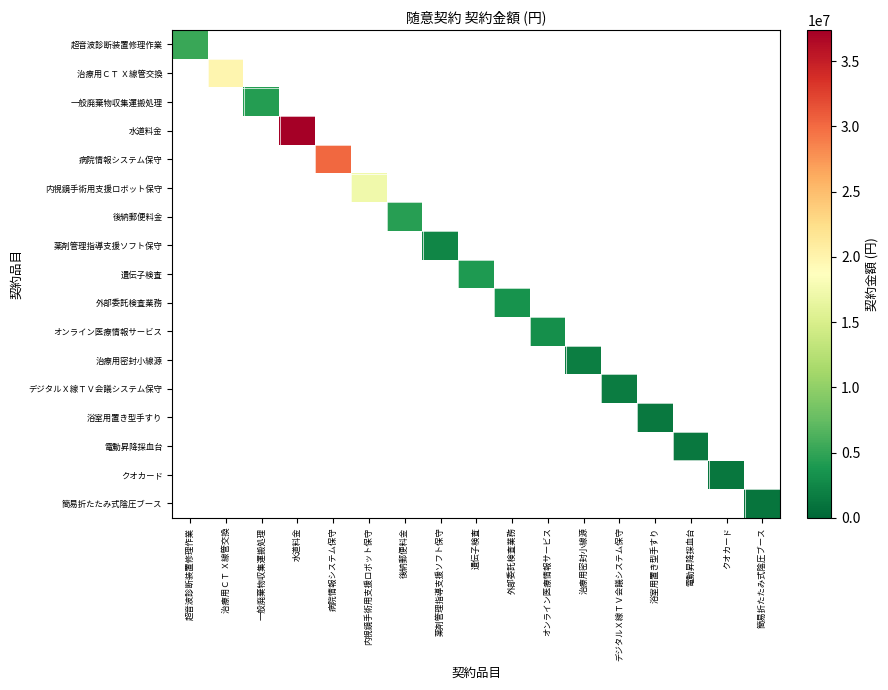

List the labels in order of 治療用ＣＴ Ｘ線管交換 value, smallest first.

超音波診断装置修理作業, 治療用ＣＴ Ｘ線管交換, 一般廃棄物収集運搬処理, 水道料金, 病院情報システム保守, 内視鏡手術用支援ロボット保守, 後納郵便料金, 薬剤管理指導支援ソフト保守, 遺伝子検査, 外部委託検査業務, オンライン医療情報サービス, 治療用密封小線源, デジタルＸ線ＴＶ会議システム保守, 浴室用置き型手すり, 電動昇降採血台, クオカード, 簡易折たたみ式陰圧ブース